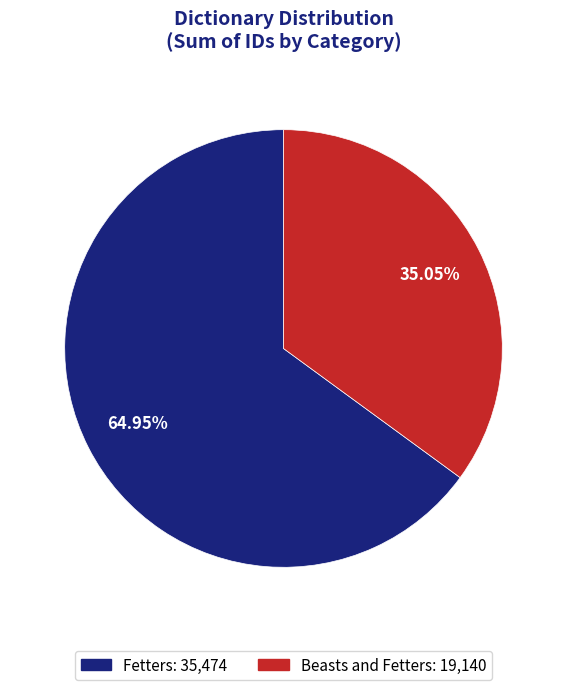

Is there any slice that represents more than half of the pie?

Yes